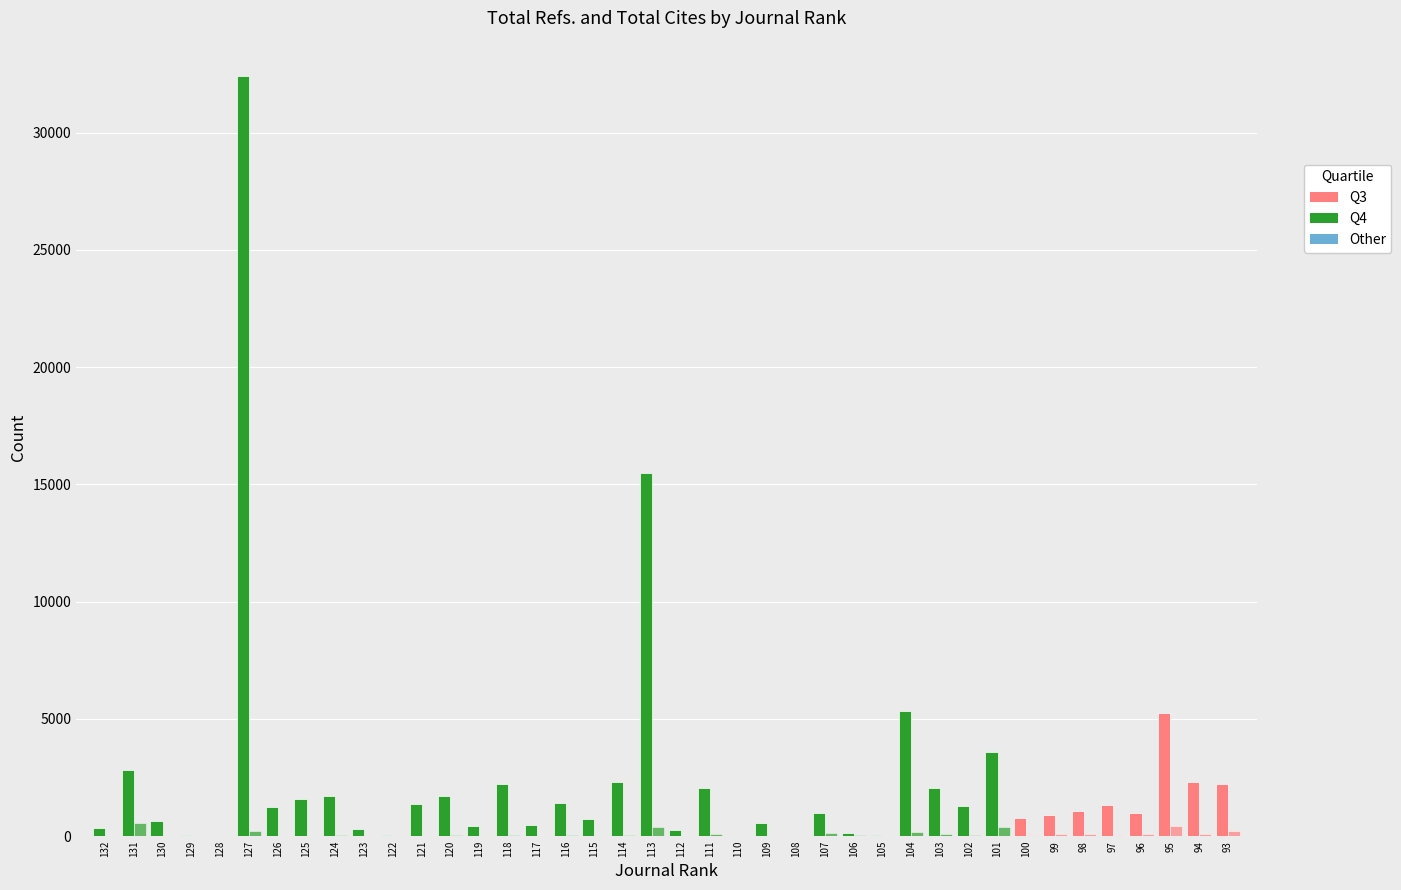

Are the bars horizontal?

No